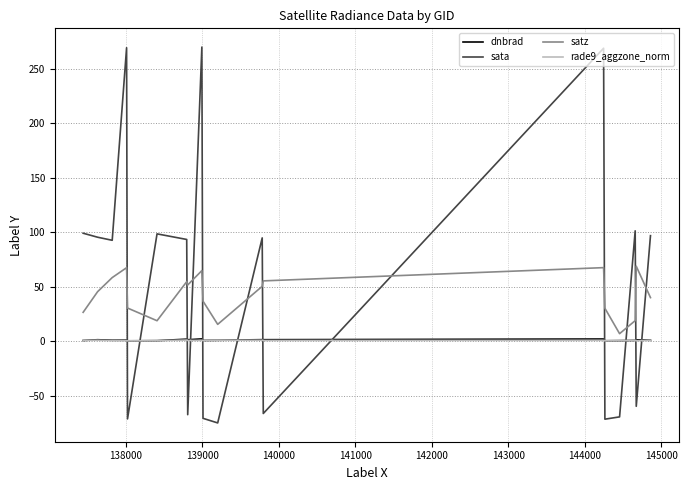

Which series has the widest spread of values?

sata